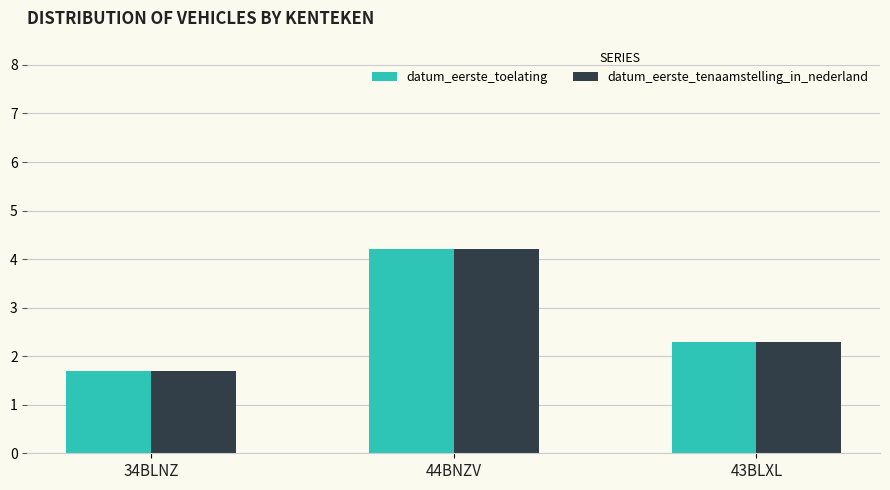

What is the label of the 3rd bar from the right?

34BLNZ